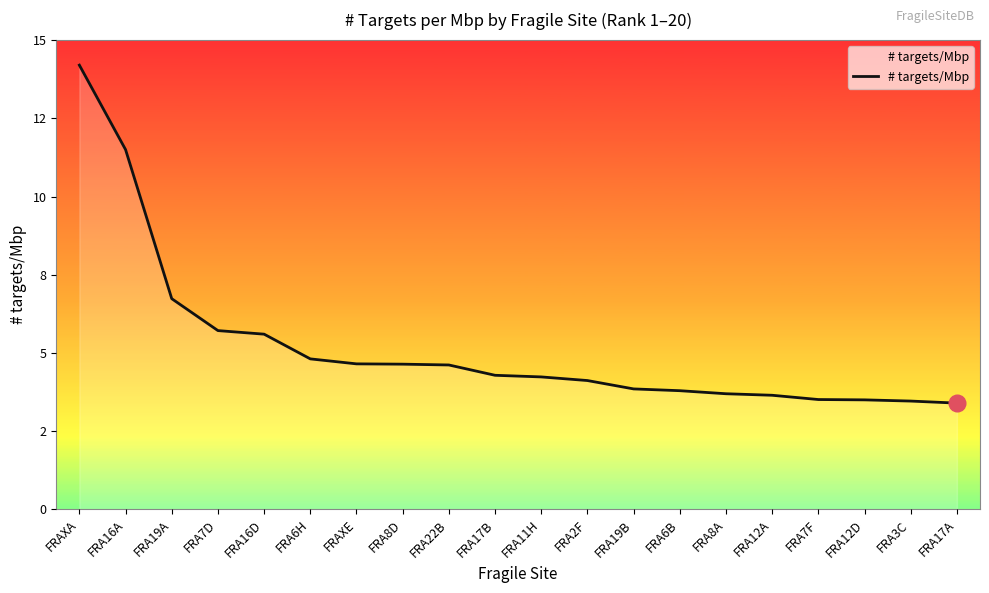

Does the chart have visible grid lines?

No